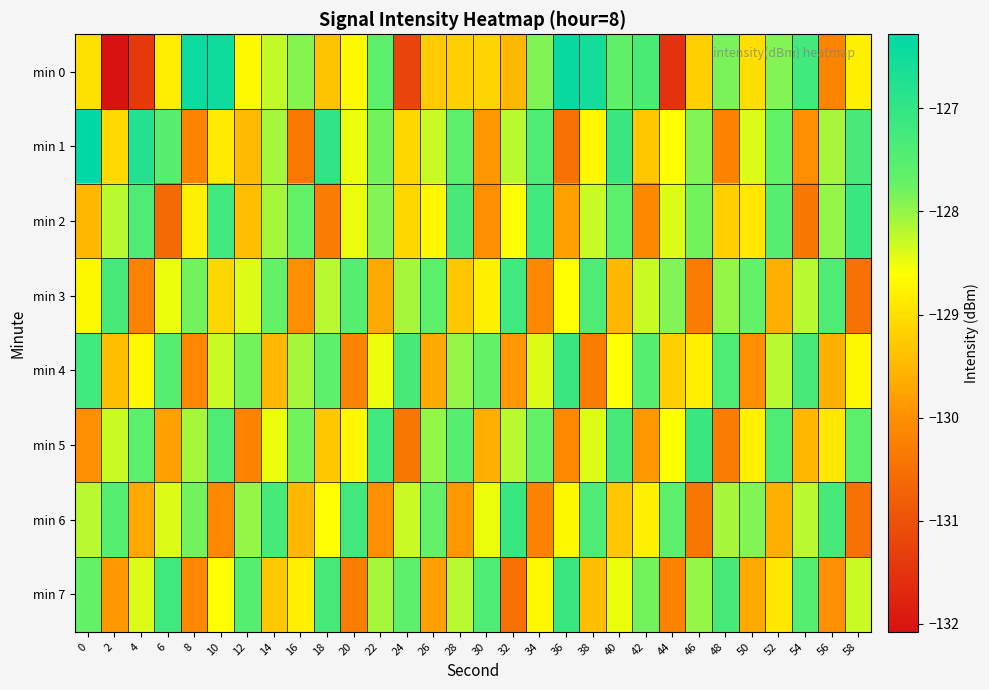

How many series are shown in this chart?

8